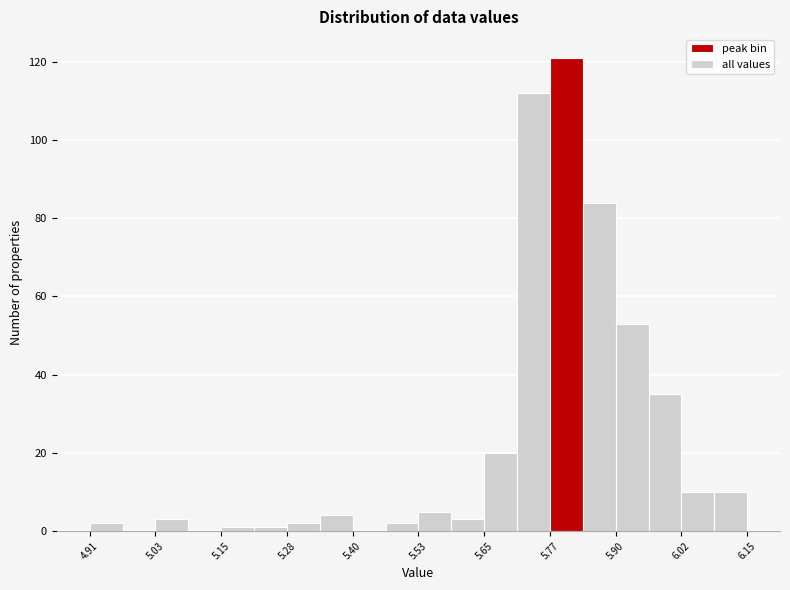

Read against the x-axis, roughly where is the centre of the tallest bar?

5.80